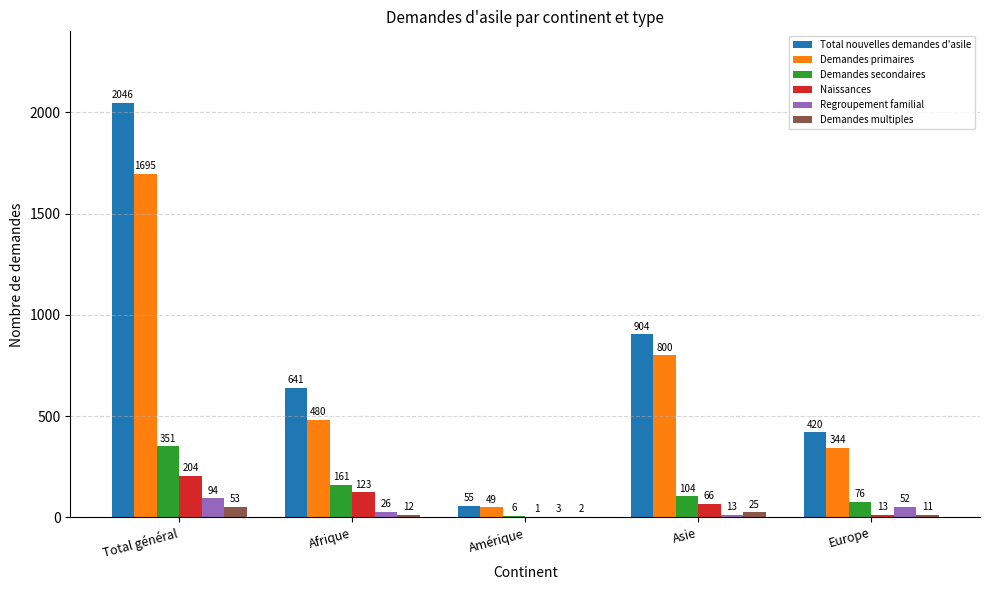

Reading left to right, extract all data points from this chart.

Total nouvelles demandes d'asile: 2046	641	55	904	420
Demandes primaires: 1695	480	49	800	344
Demandes secondaires: 351	161	6	104	76
Naissances: 204	123	1	66	13
Regroupement familial: 94	26	3	13	52
Demandes multiples: 53	12	2	25	11